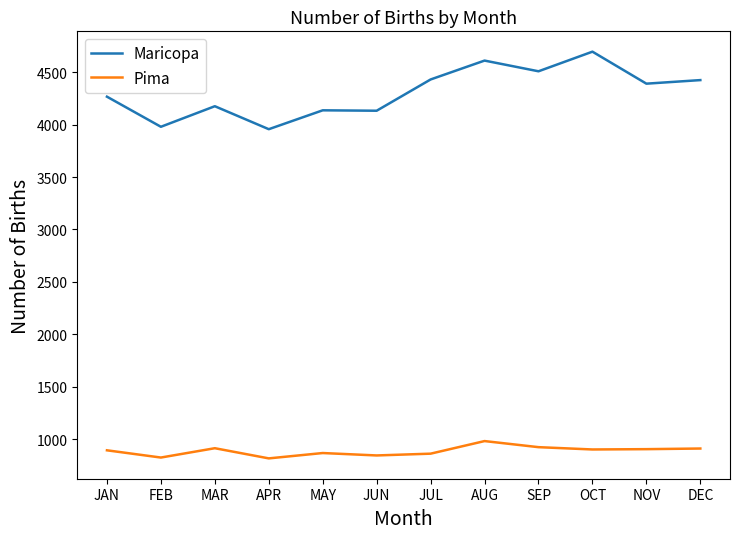

What is the lowest value of the Pima series?

818